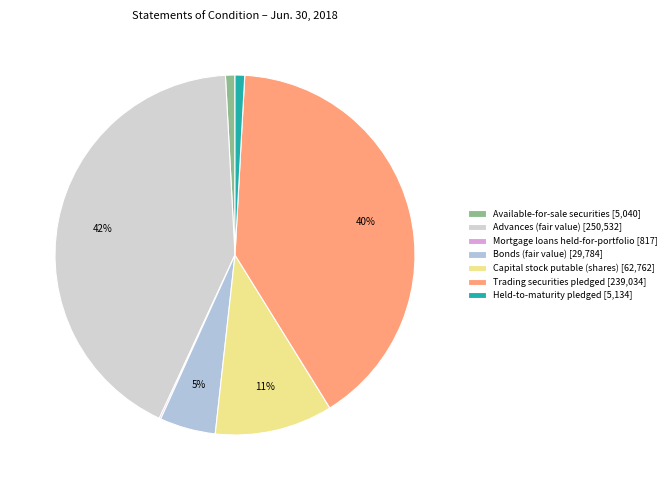

Is Trading securities pledged the majority of the pie?

No